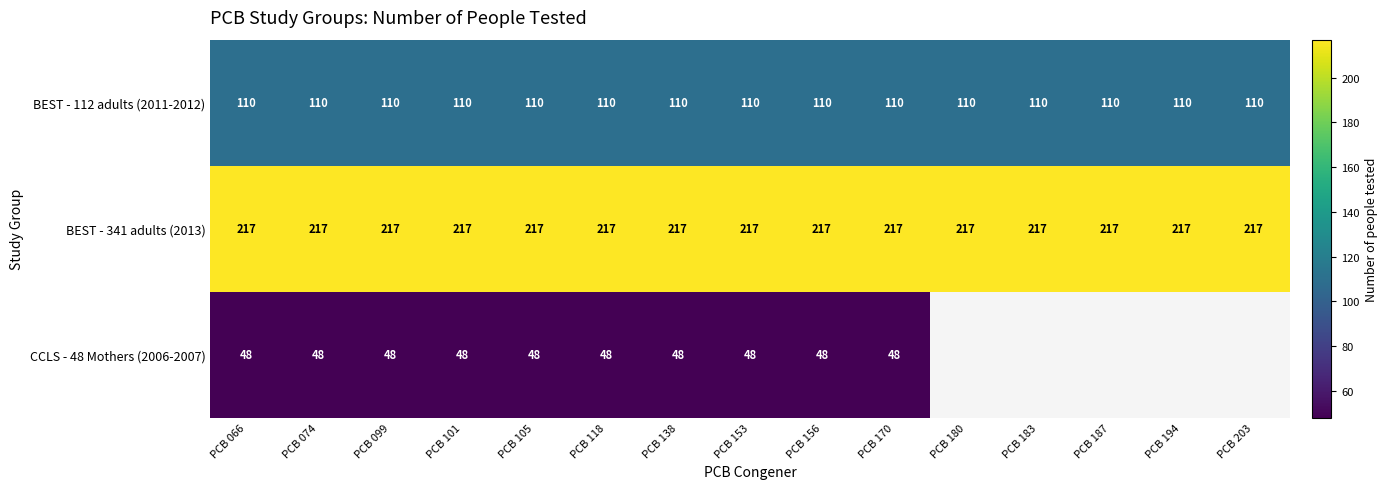

What is the difference between the highest and lowest values at PCB 118?

169